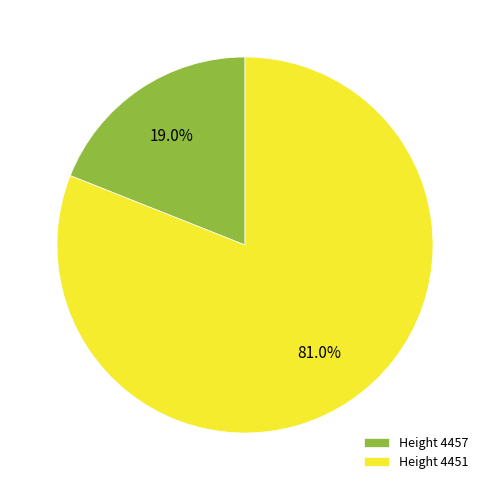

Rank the categories by value from highest to lowest.

Height 4451, Height 4457